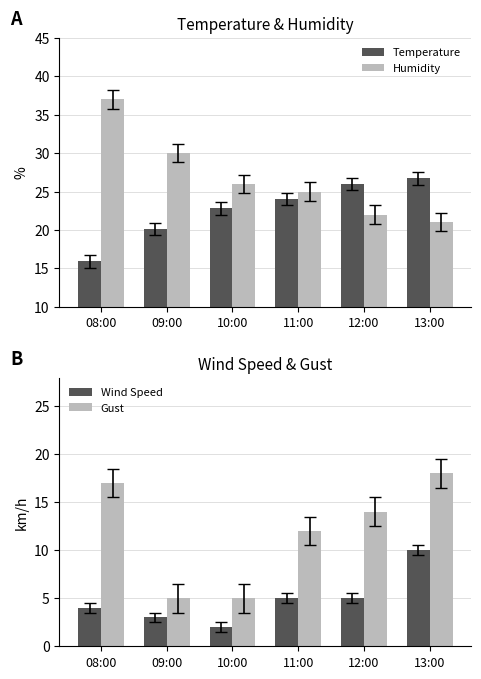

How many categories are shown in the chart?

6